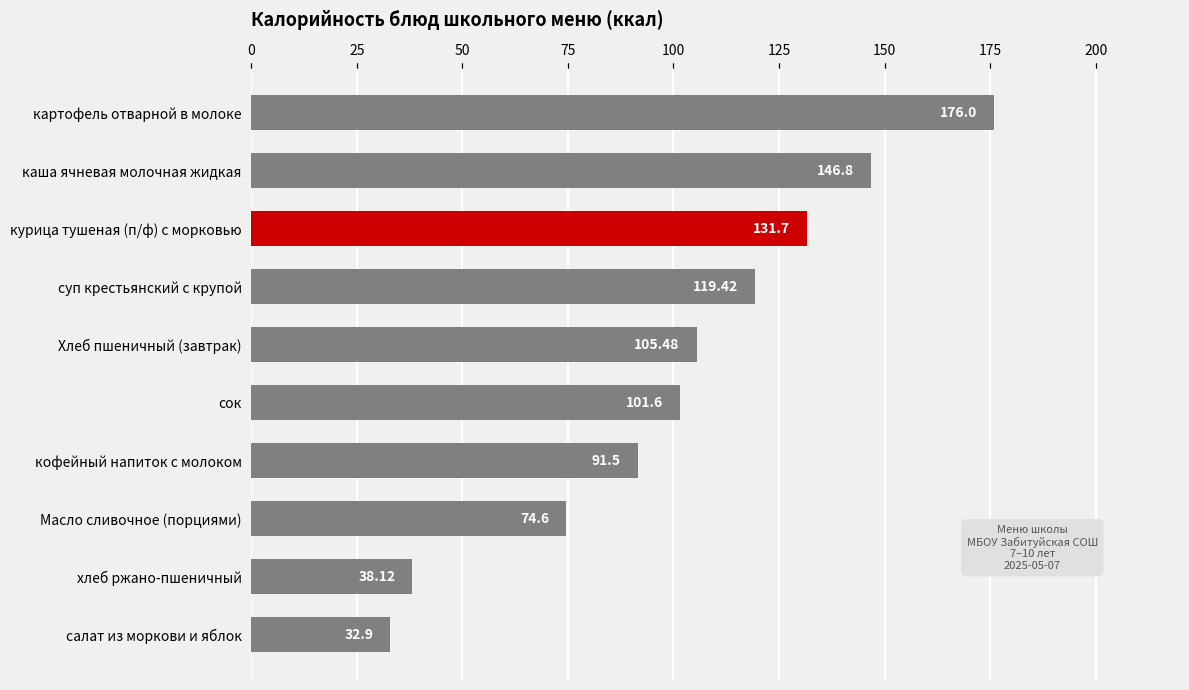

How many data points does each series have?

10